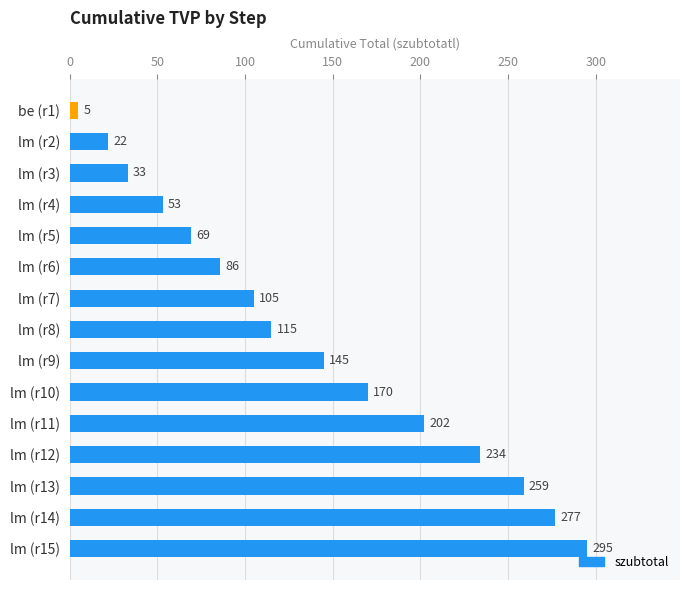

The value at lm (r5) is 69. True or false?

True